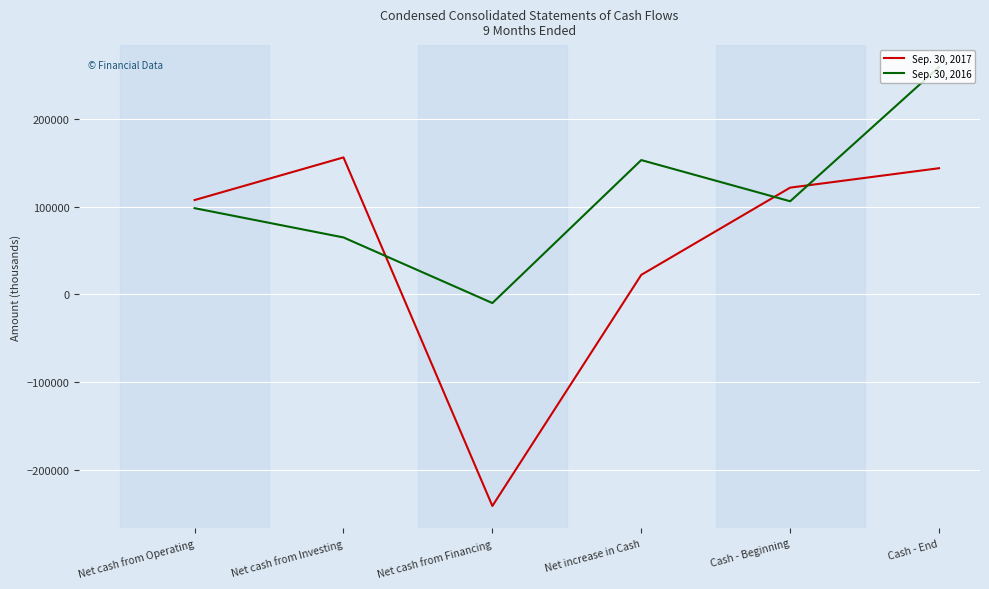

At how many categories does at least one series exceed 218622?

1